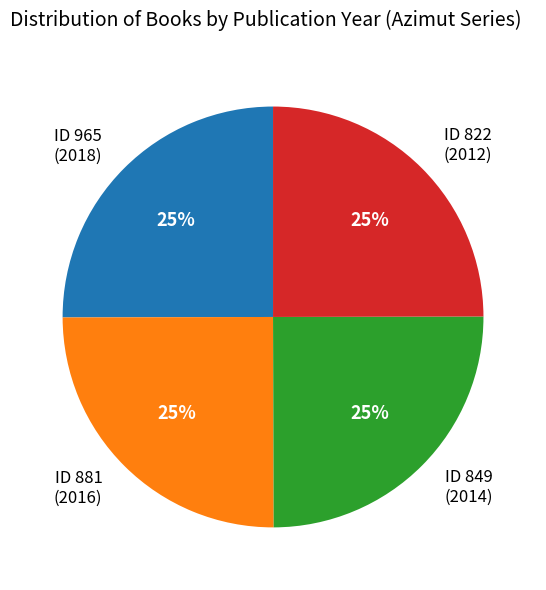

The ID 822 (2012) slice represents 25% of the pie. True or false?

True